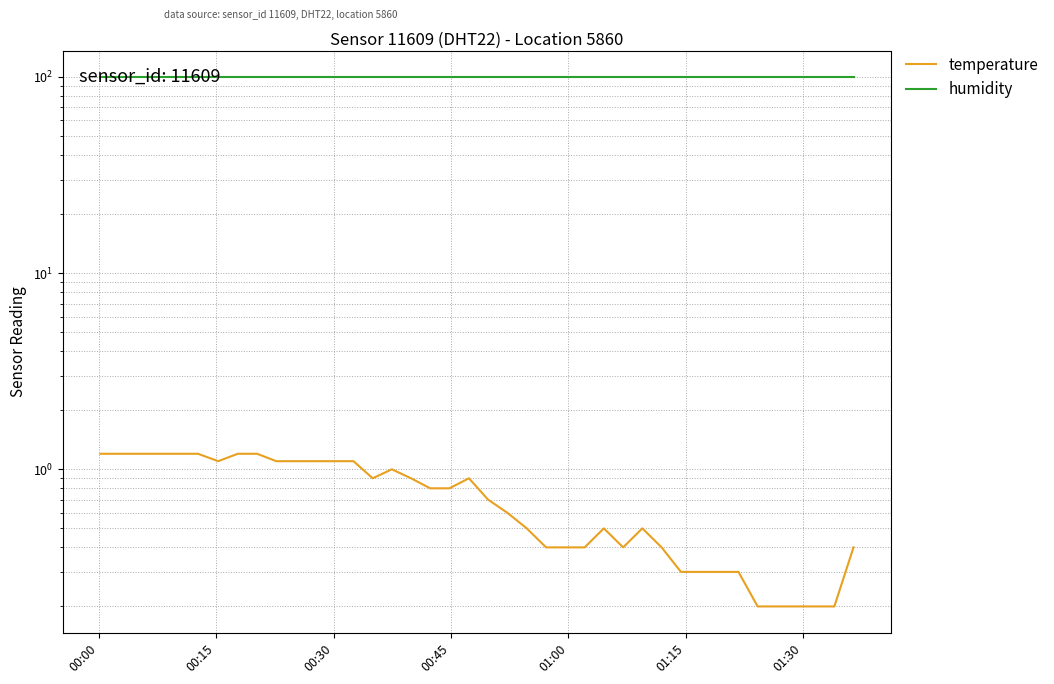

What is the sum of all humidity values?

3996.0